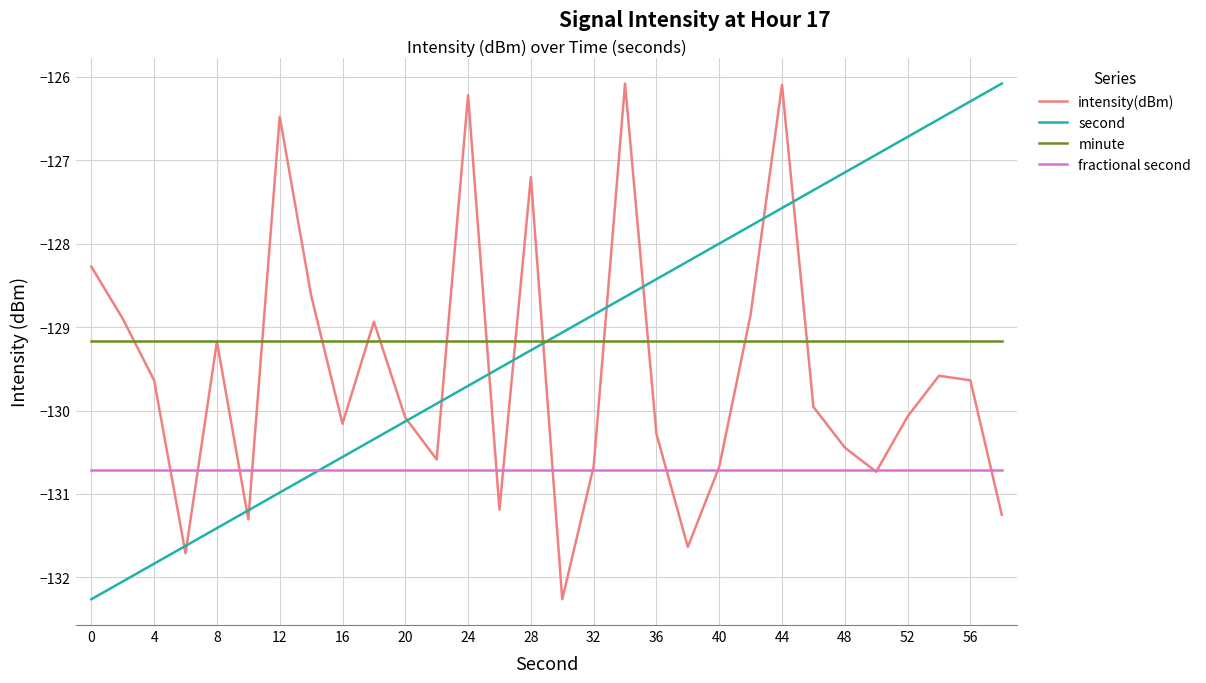

True or false: minute and fractional second cross at least once.

False